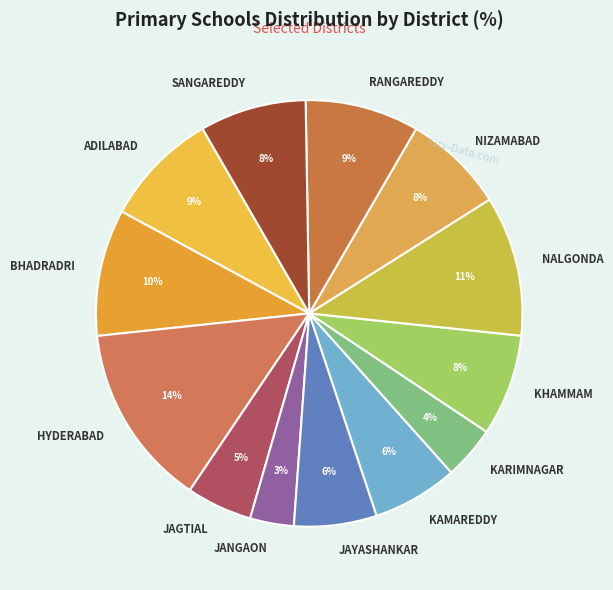

Which slice is the smallest?

JANGAON